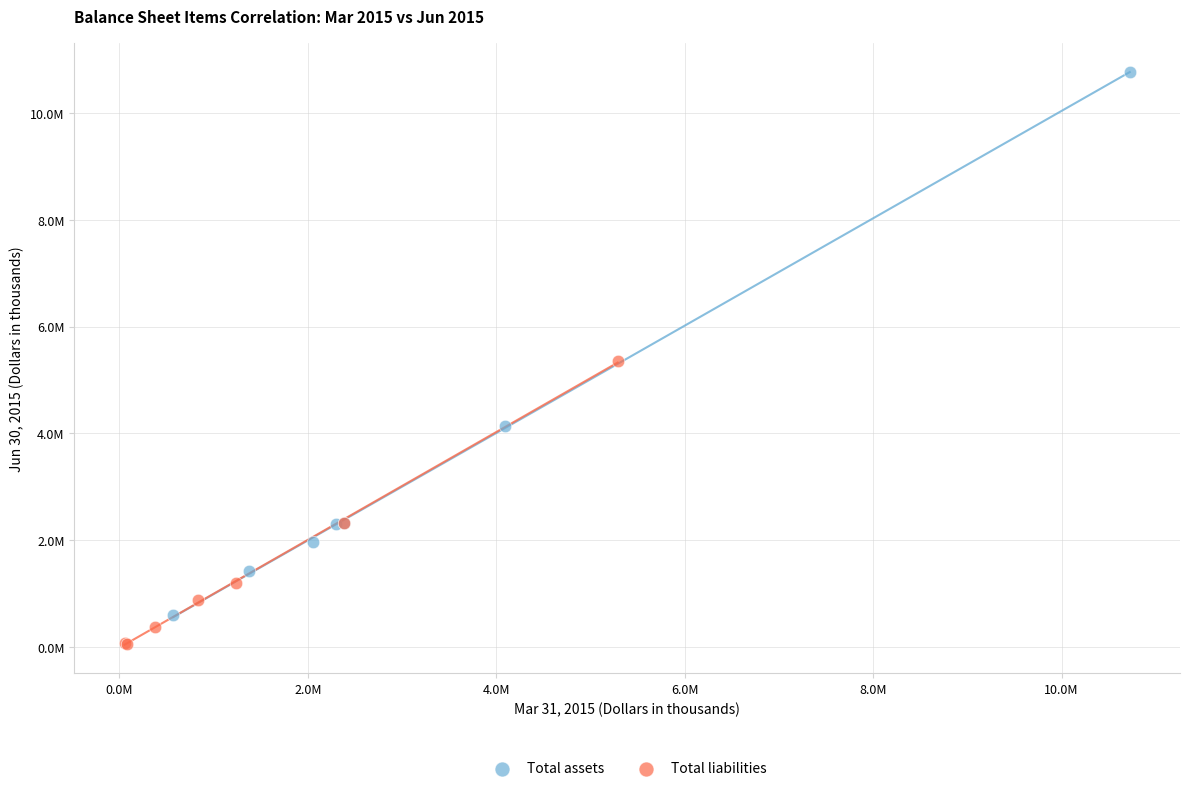

Which series contains the lowest Y value?

Total liabilities